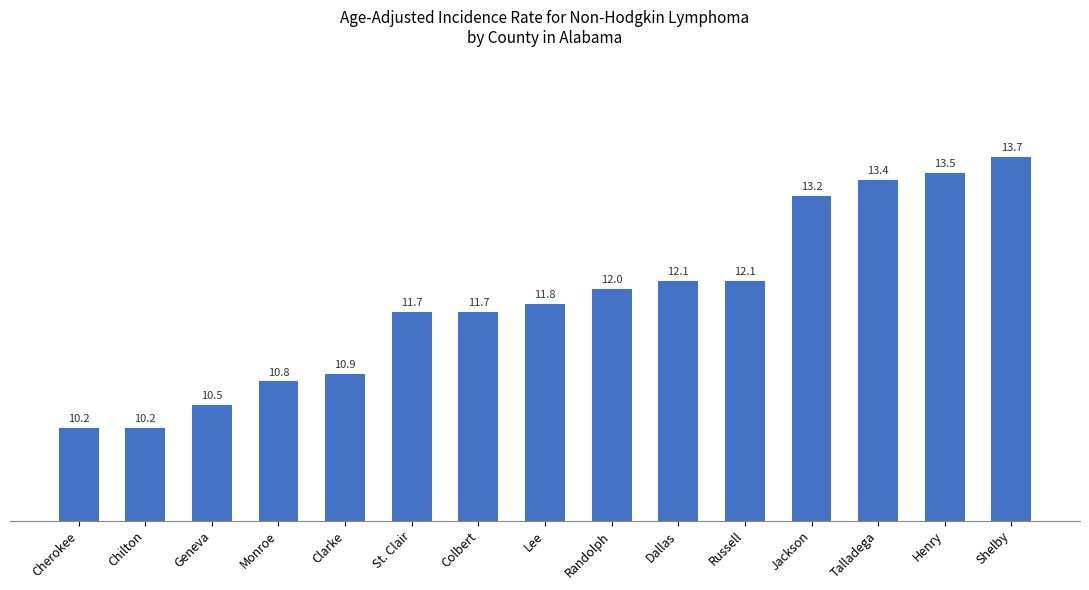

What is the maximum value shown in the chart?

13.7